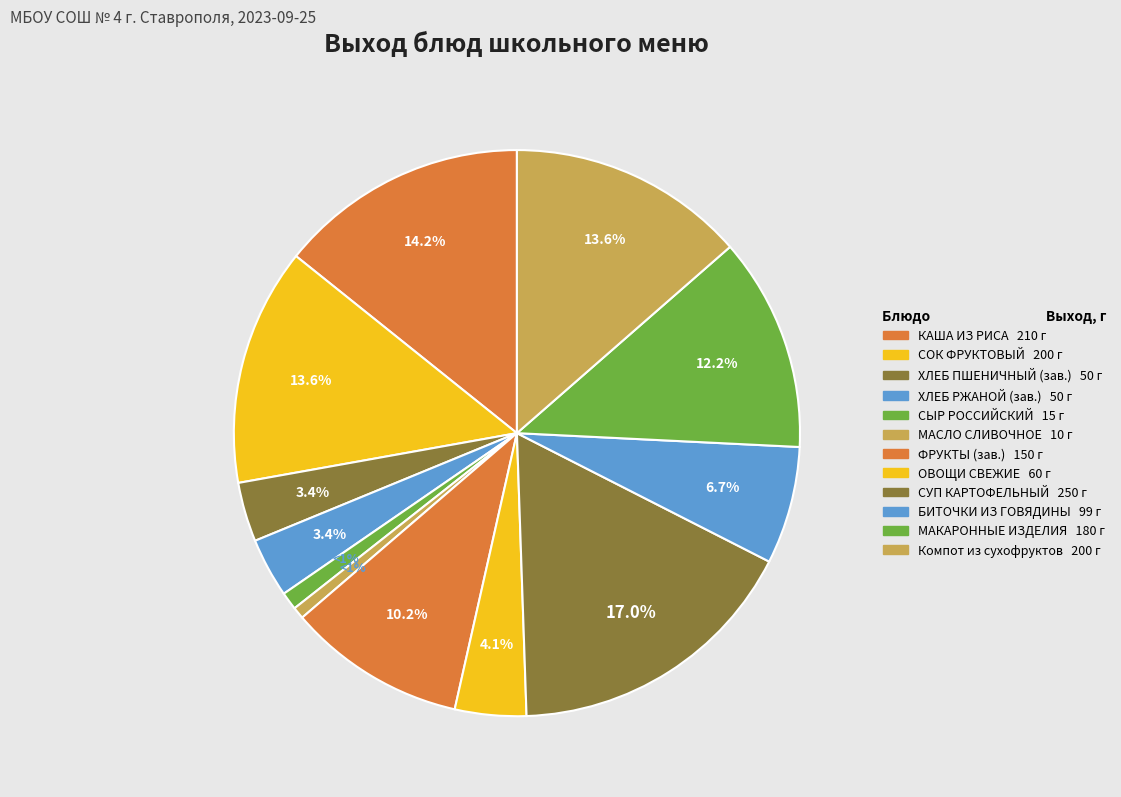

How many slices are in this pie chart?

12